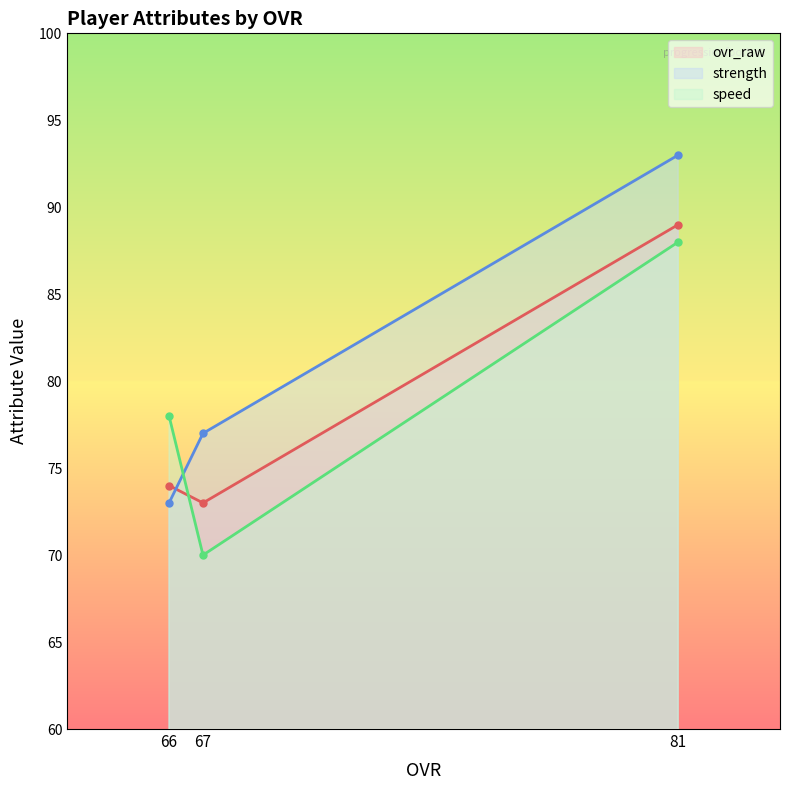

Between Doug Willms (66) and Jared Crosby (81), which is larger?

Jared Crosby (81)